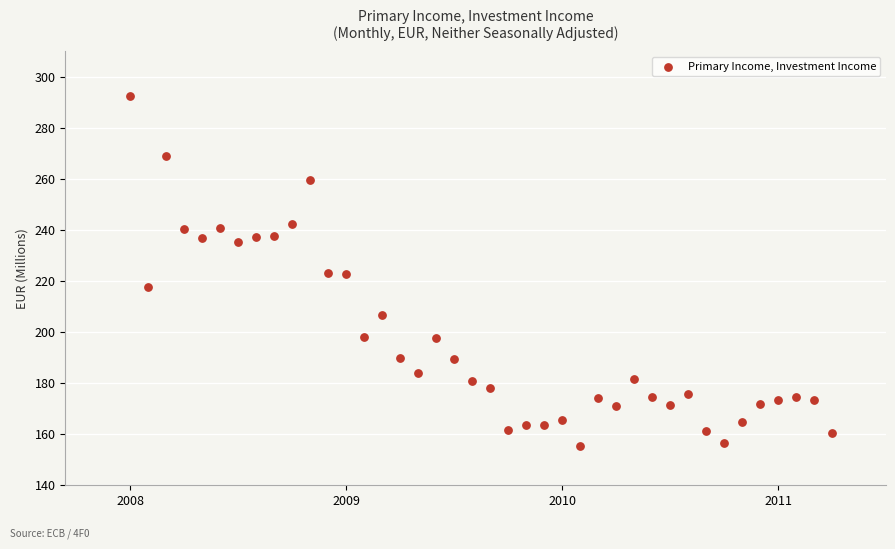

What is the range of Y values (max minus min)?

137.4